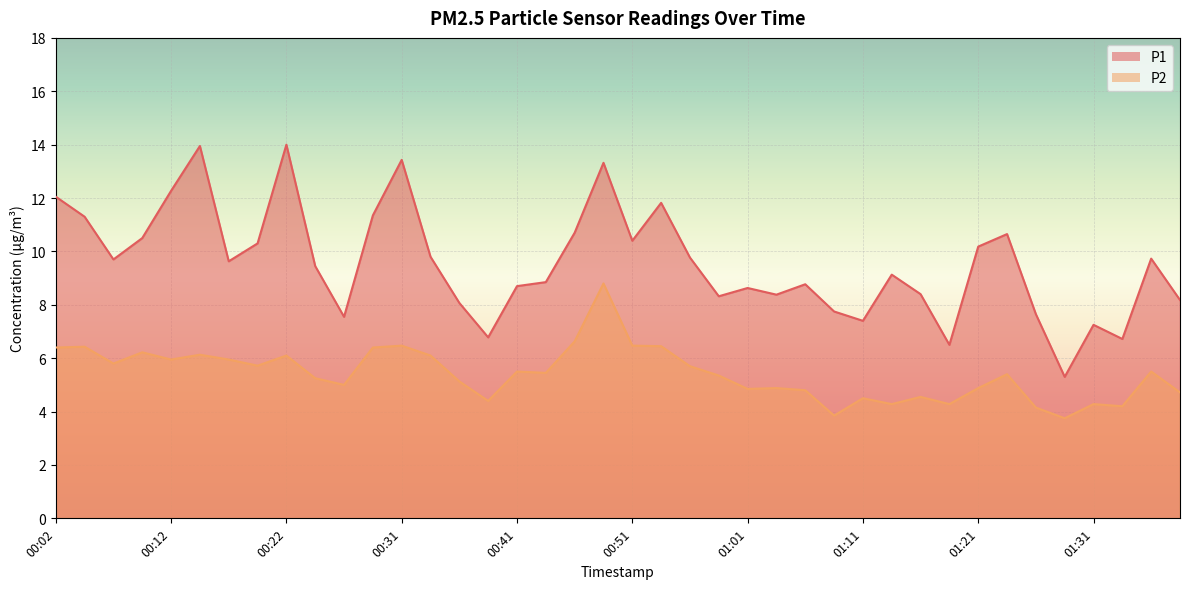

At which category is the sum across all series the highest?

00:49